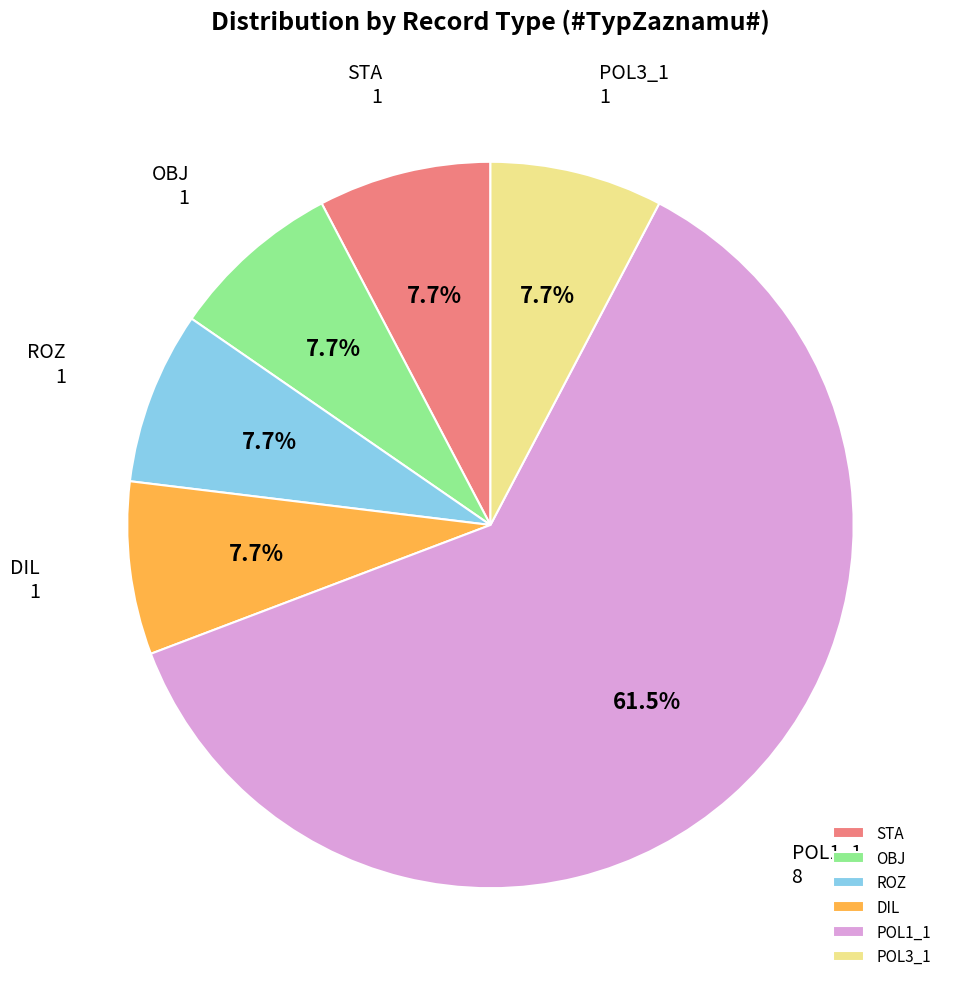

Approximately how many times larger is the value at DIL compared to STA?

1.0